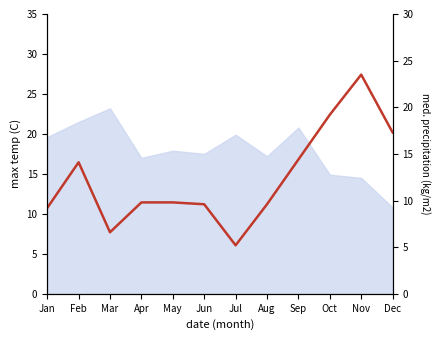

At which category does the data reach its first local valley?

Mar